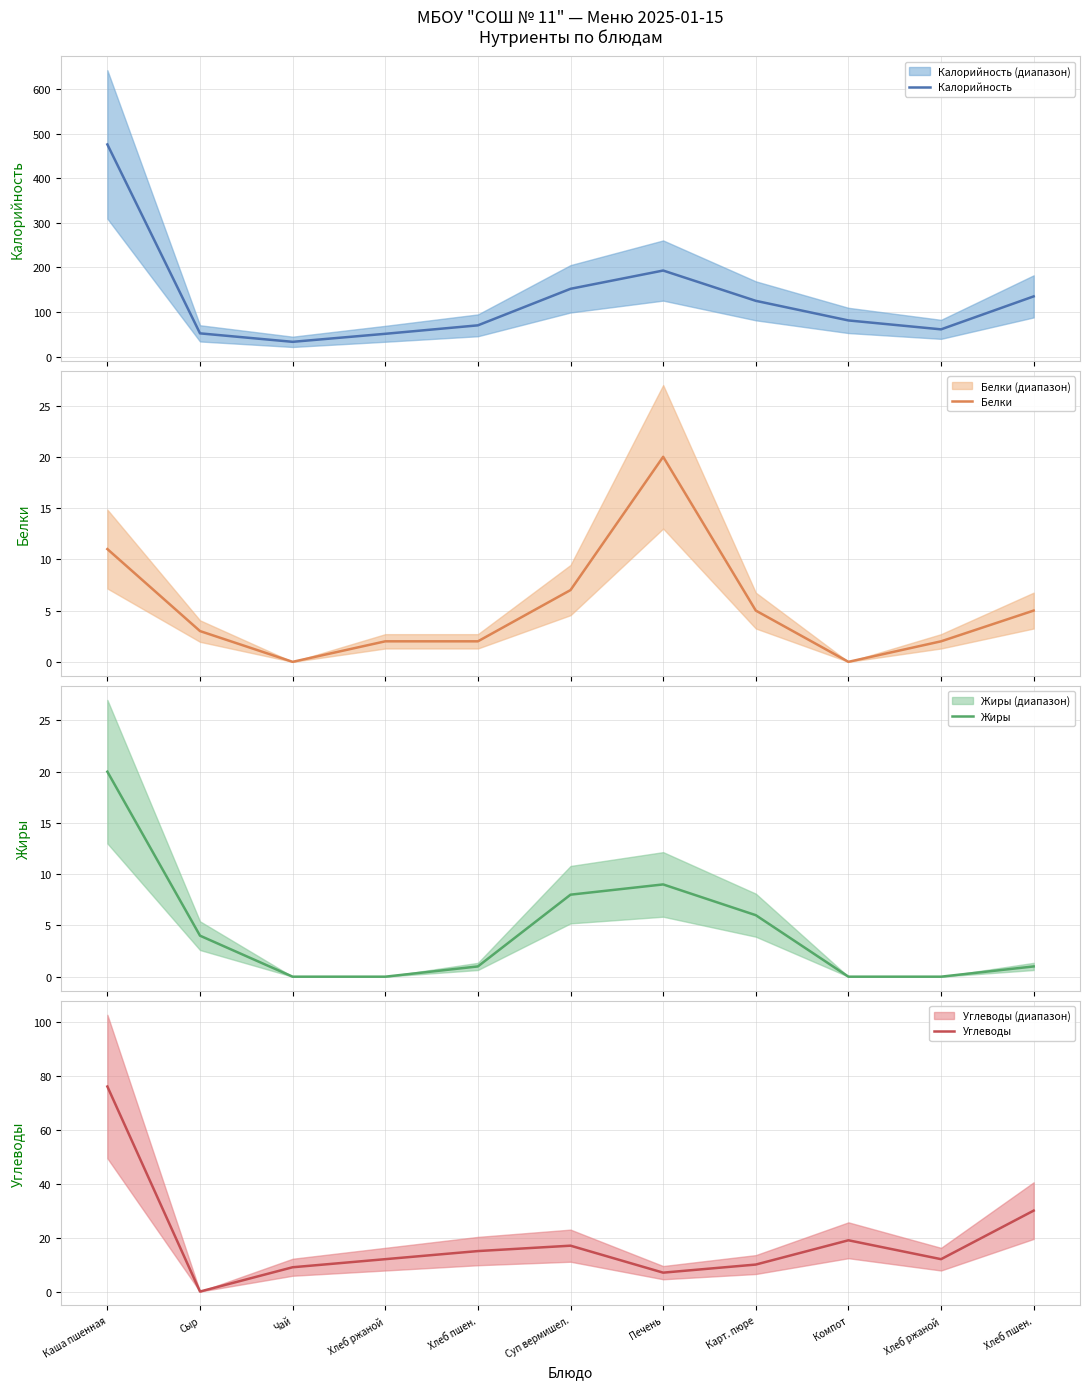

True or false: Углеводы has more than 2 interior local peaks.

False